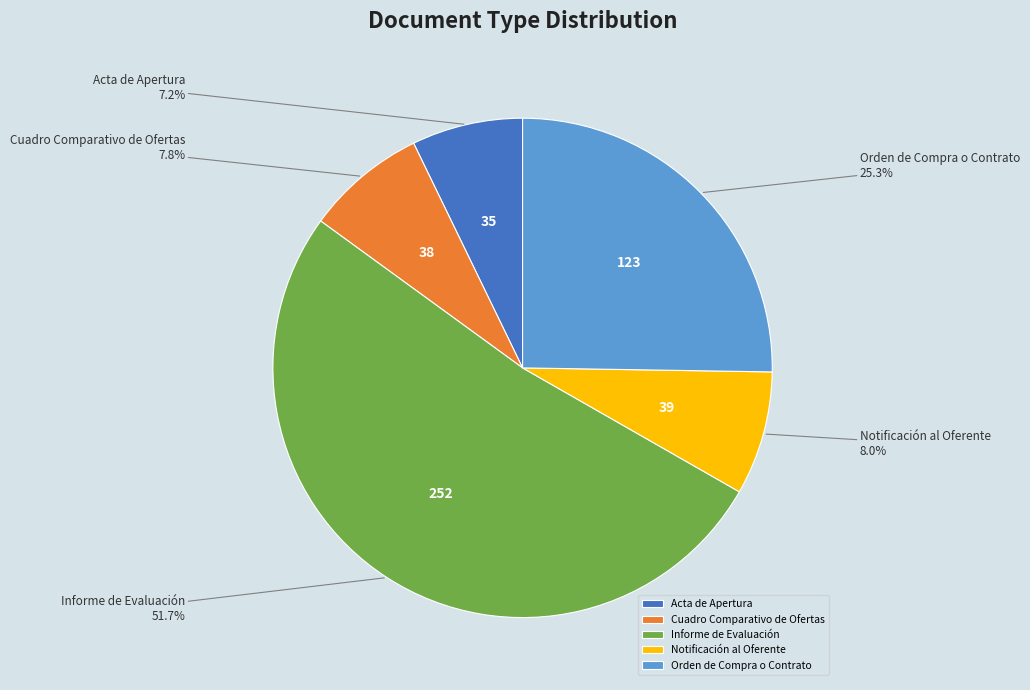

True or false: Informe de Evaluación accounts for 59% of the total.

False